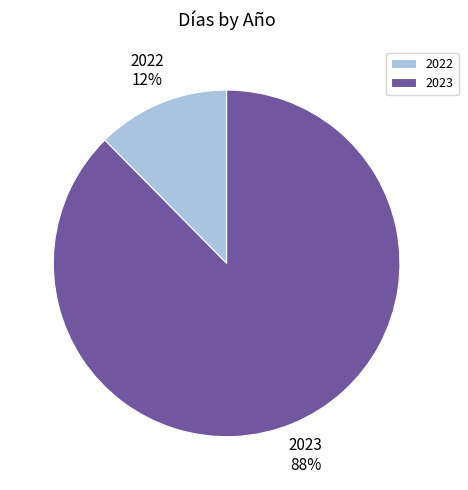

Which category has the smallest portion of the pie?

2022